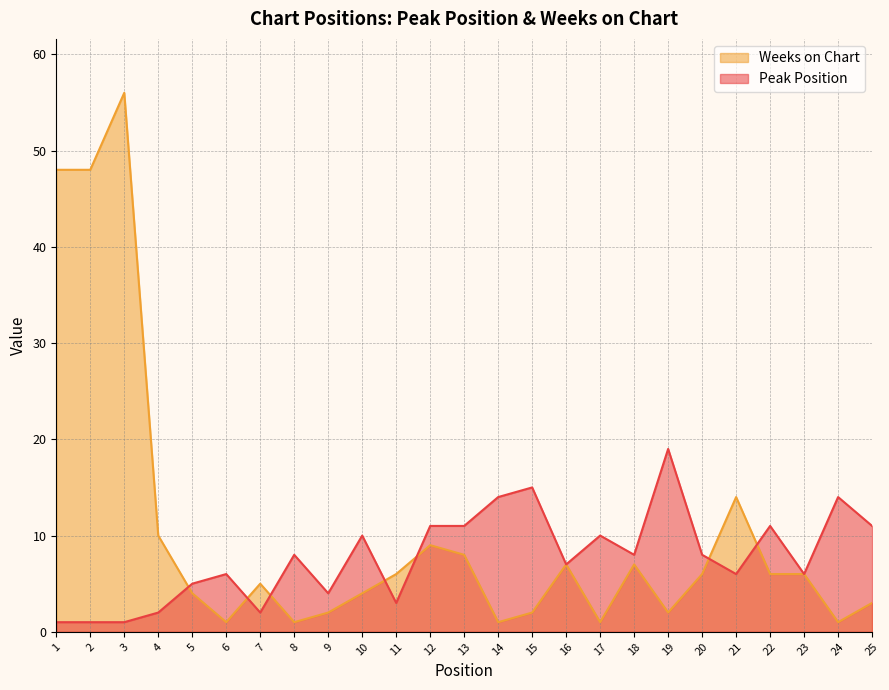

At which label is Weeks on Chart closest to 28?

21